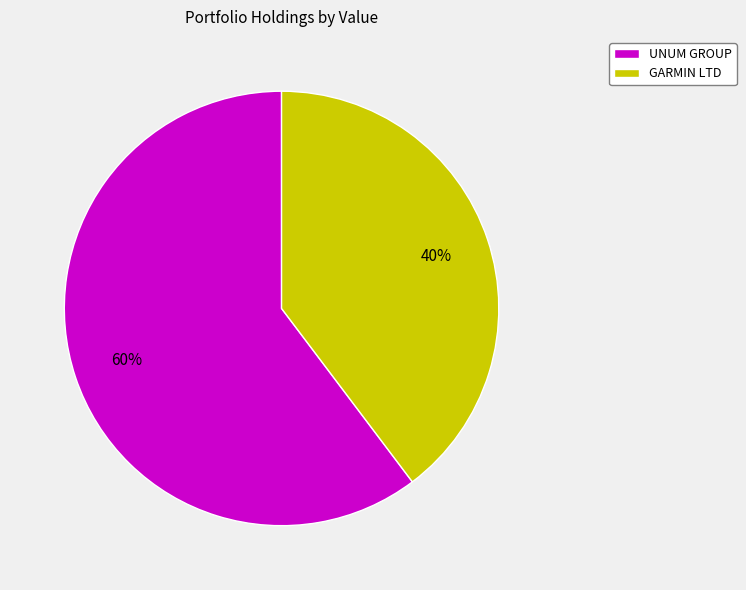

Which slice is the largest?

UNUM GROUP